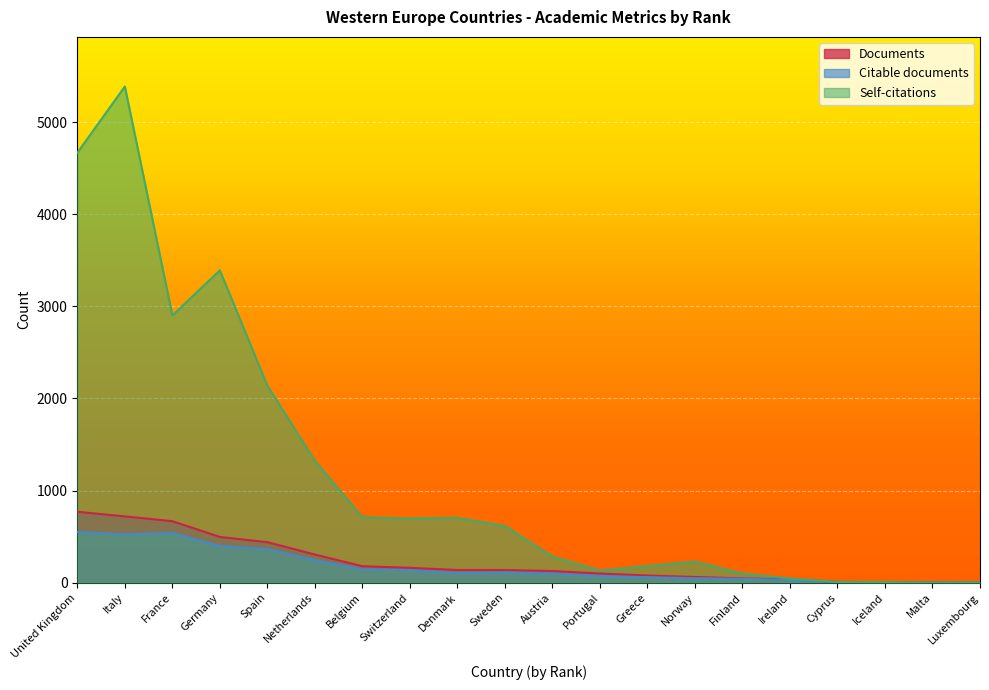

Which series has the widest spread of values?

Self-citations